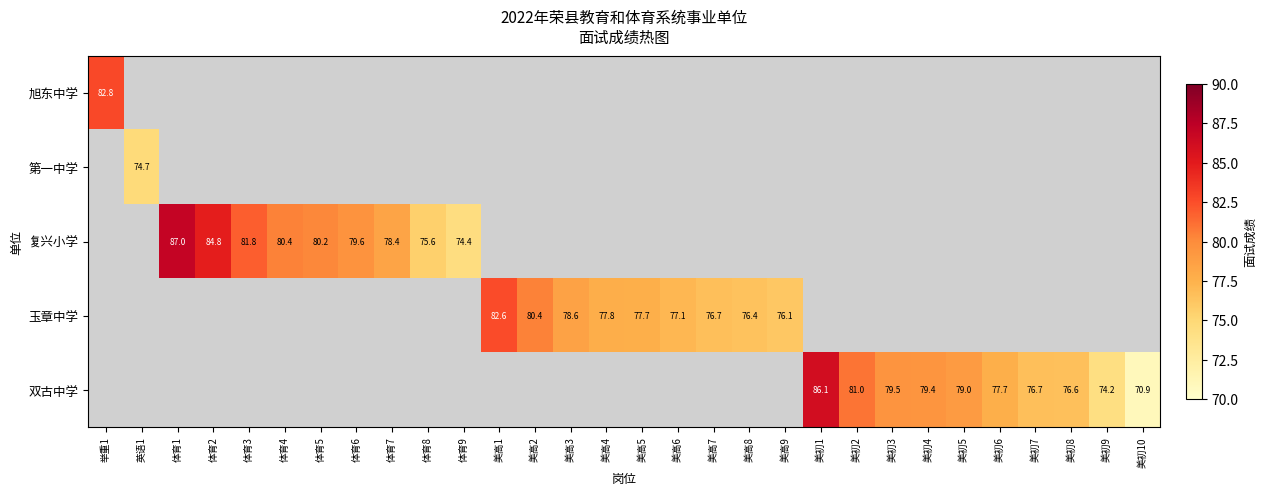

True or false: 双古中学 has a value of 79.4 at 美初4.

True